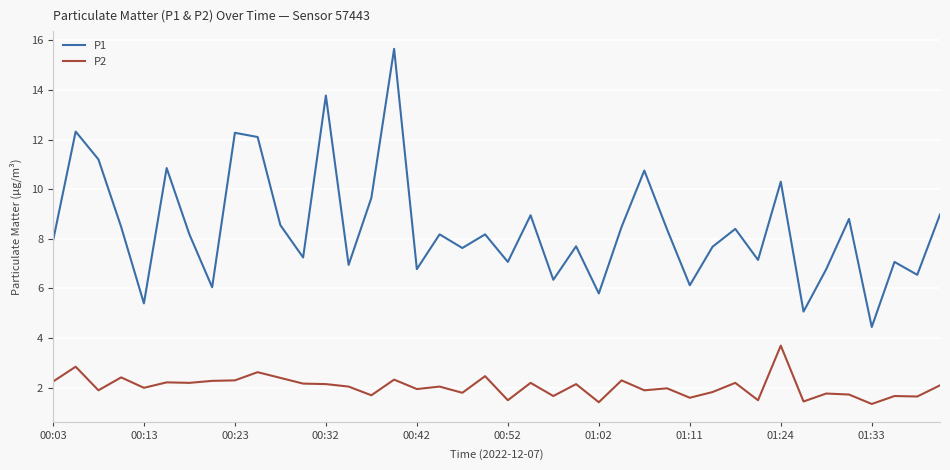

True or false: P1 and P2 cross at least once.

False